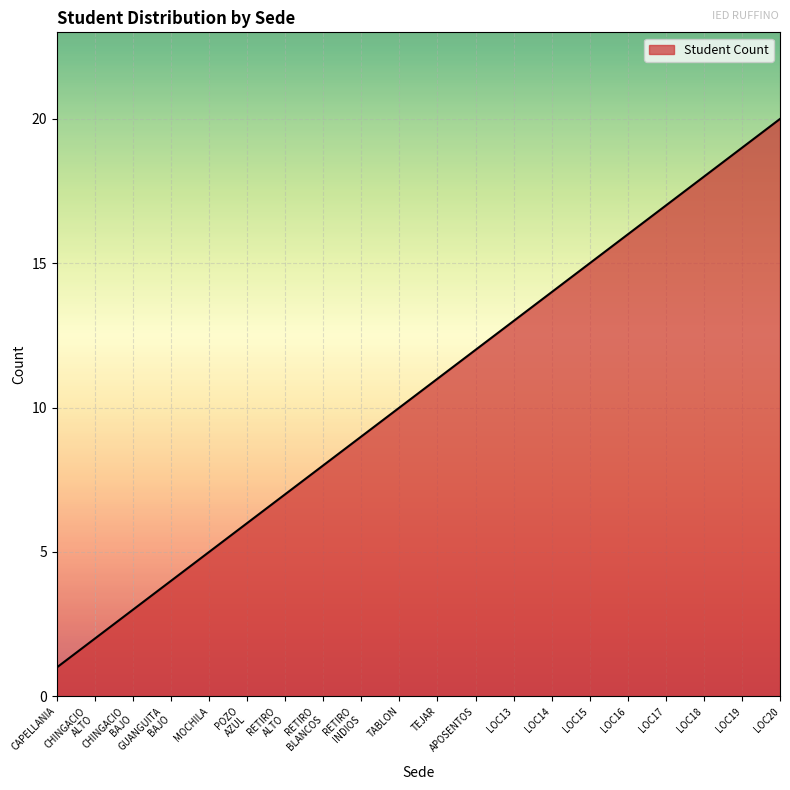

What is the change in value from MOCHILA to LOC20?

+15